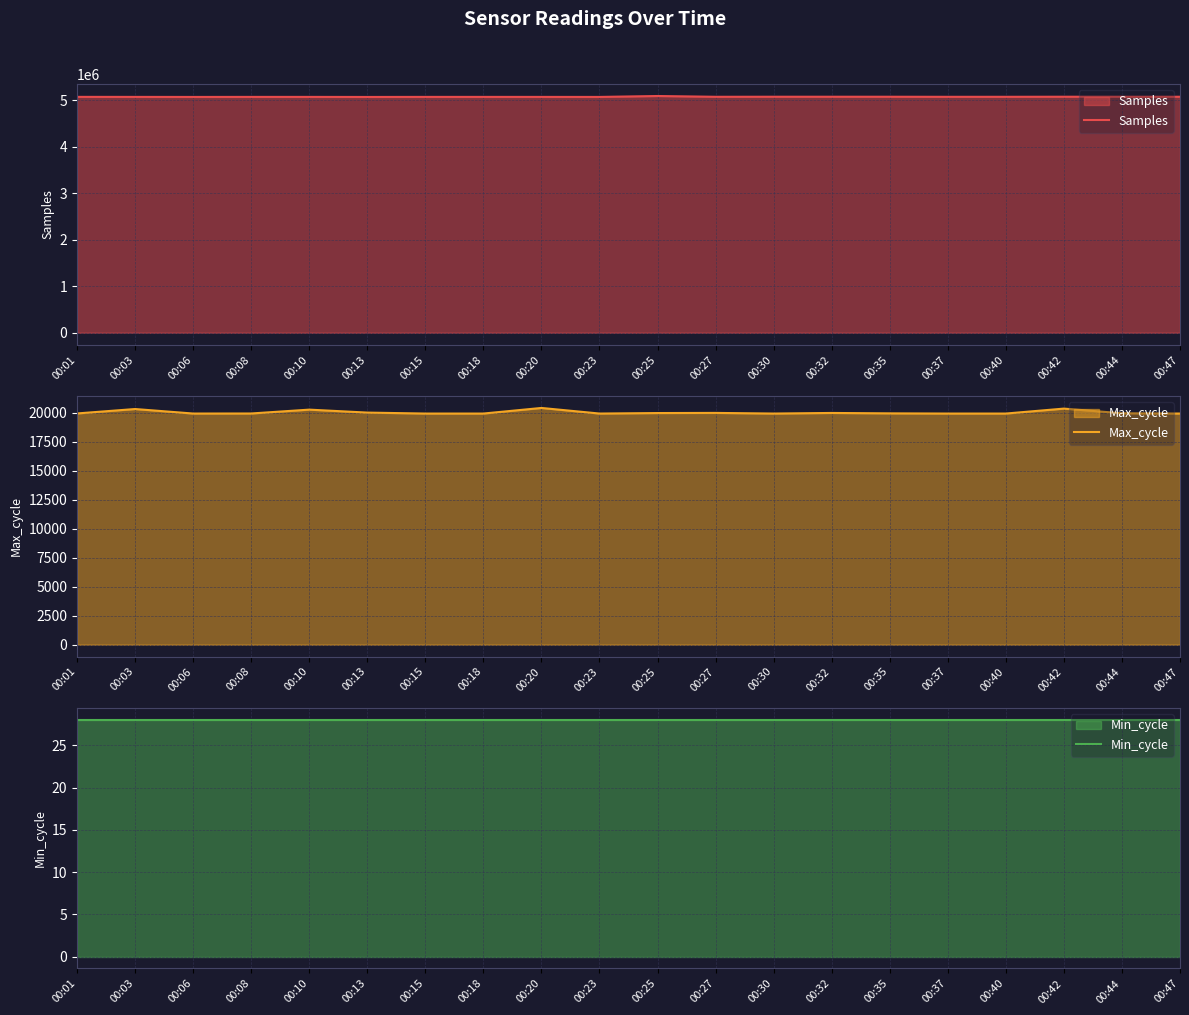

What is the maximum value shown in the chart?

5092909